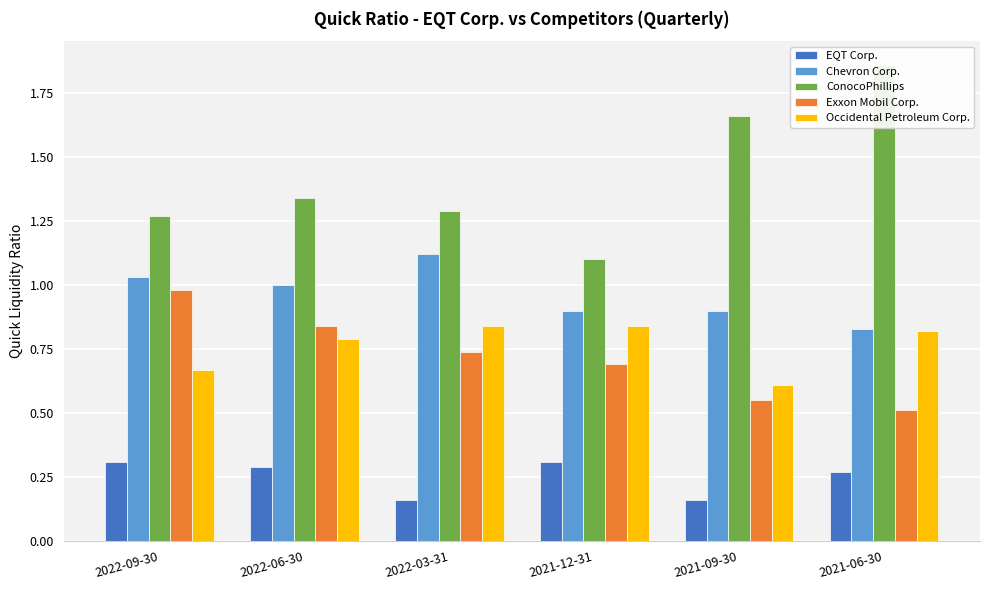

What is the minimum value for Occidental Petroleum Corp.?

0.6